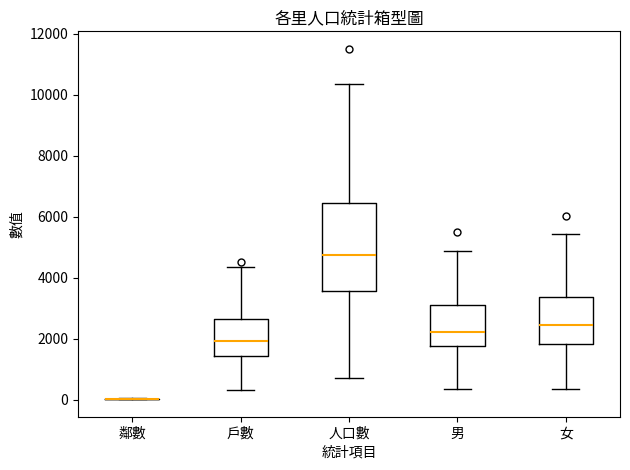

Reading left to right, read every box against the y-axis: the position of its median line, the range the box covers, and the ends of its whiskers. The values are not printed on the chart, so give them approximately, as read against the axis.

鄰數: box collapsed to a line at 0, whiskers 0 to 0
戶數: median 2000, box 1400 to 2600, whiskers 400 to 4400
人口數: median 4800, box 3600 to 6400, whiskers 800 to 10400
男: median 2200, box 1800 to 3000, whiskers 400 to 4800
女: median 2400, box 1800 to 3400, whiskers 400 to 5400